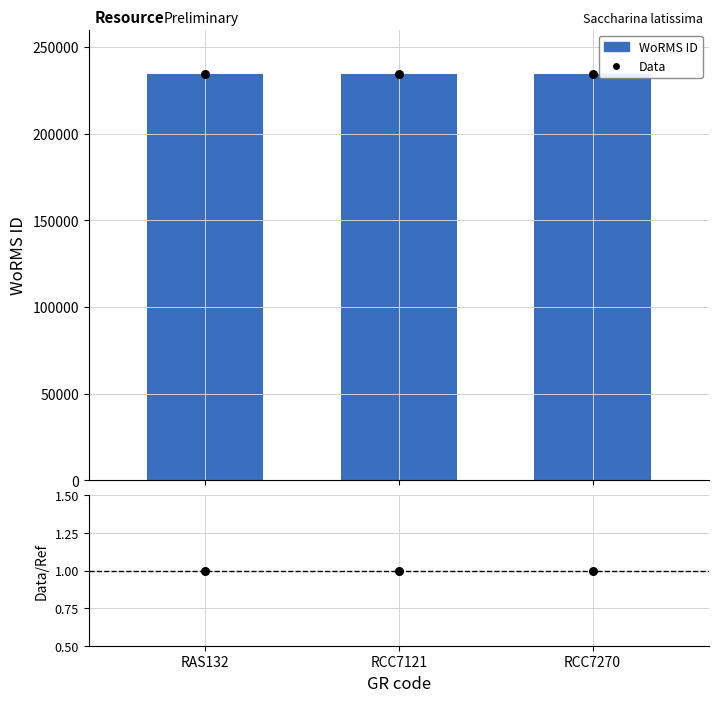

Which series reaches the minimum Y coordinate?

Data/Ref